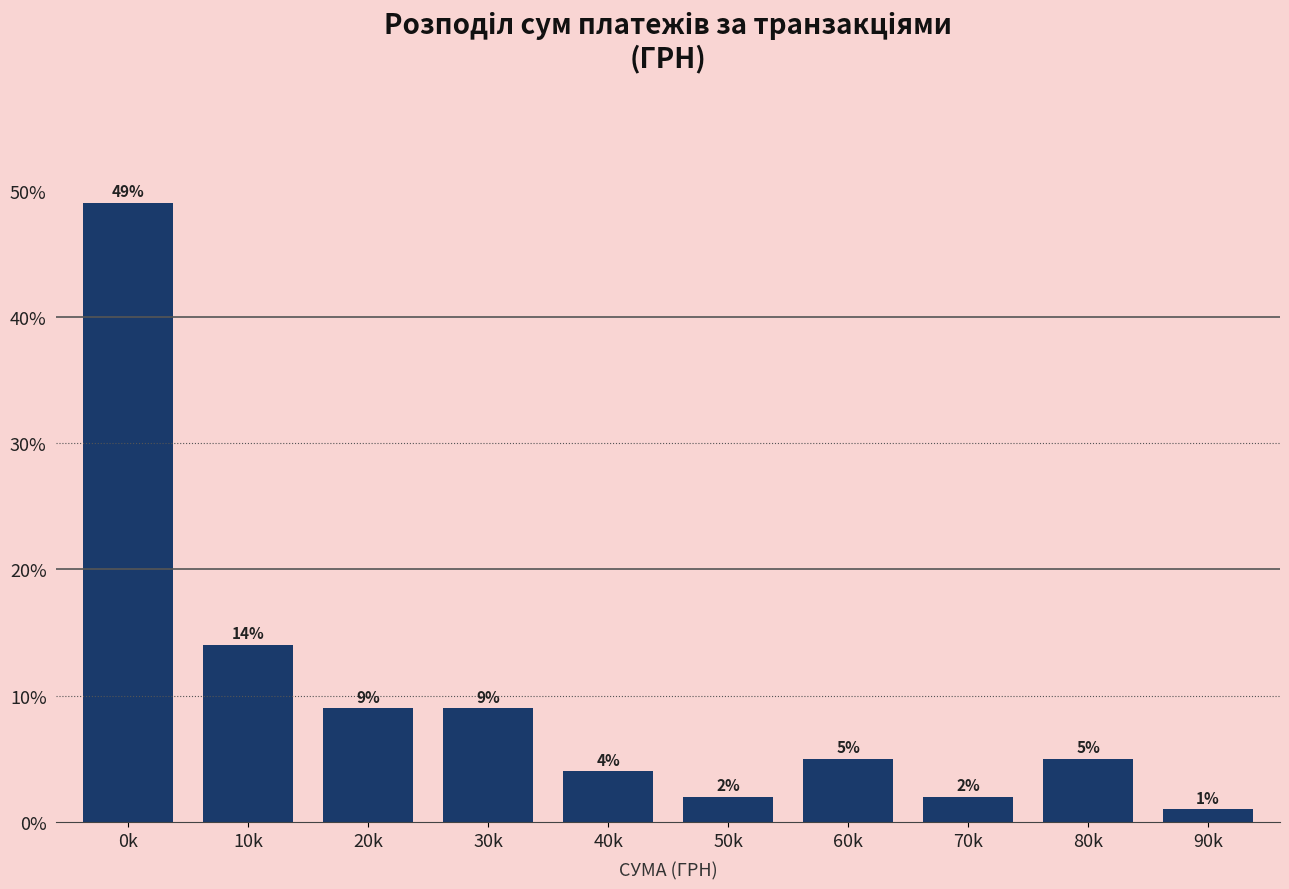

Reading left to right, what are all the values shown in this chart?

49.0	14.0	9.0	9.0	4.0	2.0	5.0	2.0	5.0	1.0